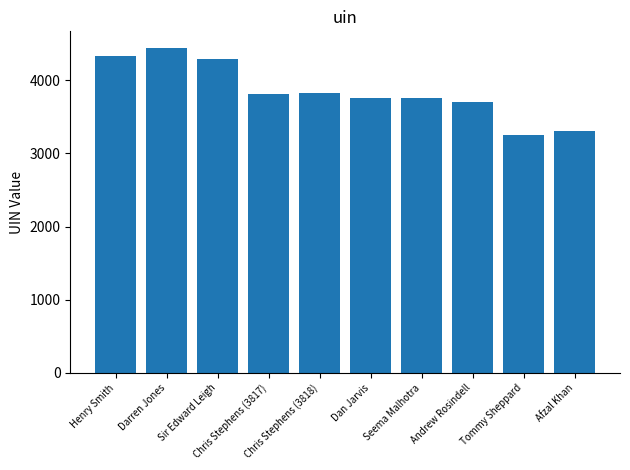

What is the difference between the values at Chris Stephens (3817) and Andrew Rosindell?

121